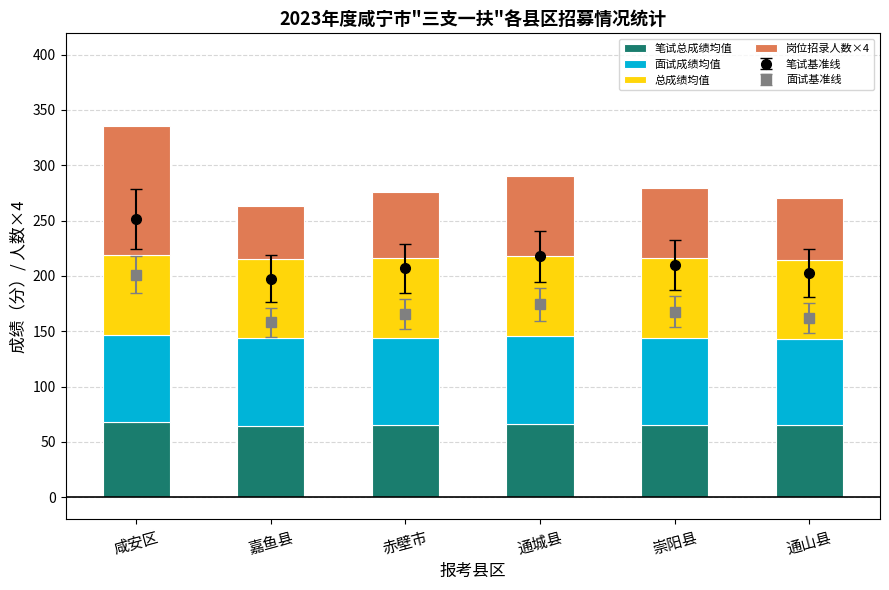

At which label does 总成绩均值 first exceed 72?

咸安区